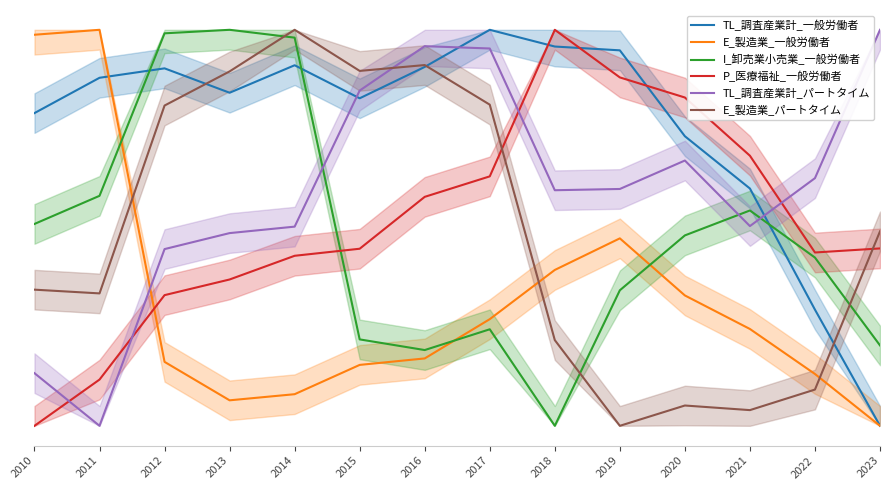

Which category has the highest value in the P_医療福祉_一般労働者 series?

2018